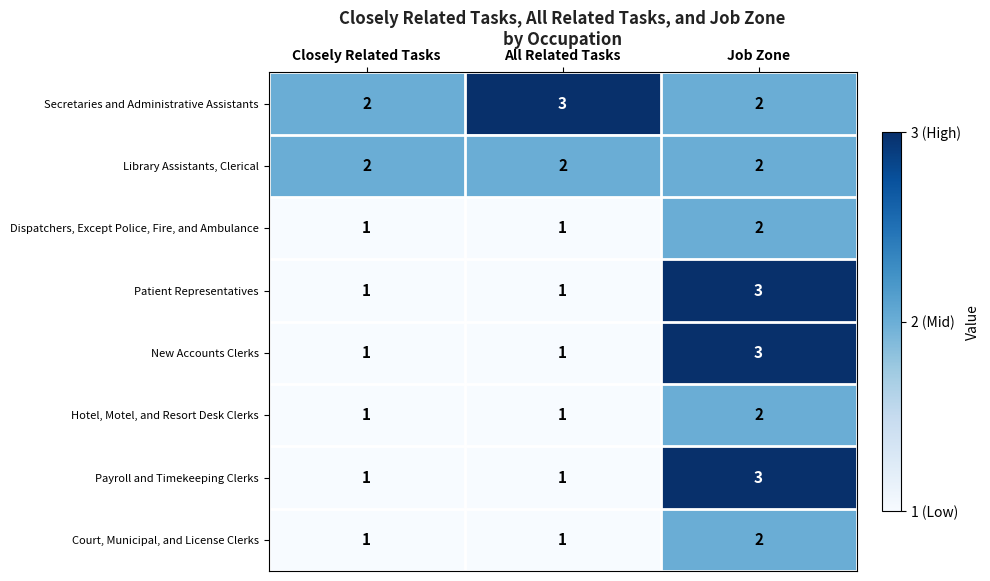

How many Dispatchers, Except Police, Fire, and Ambulance values are between 1 and 2?

3